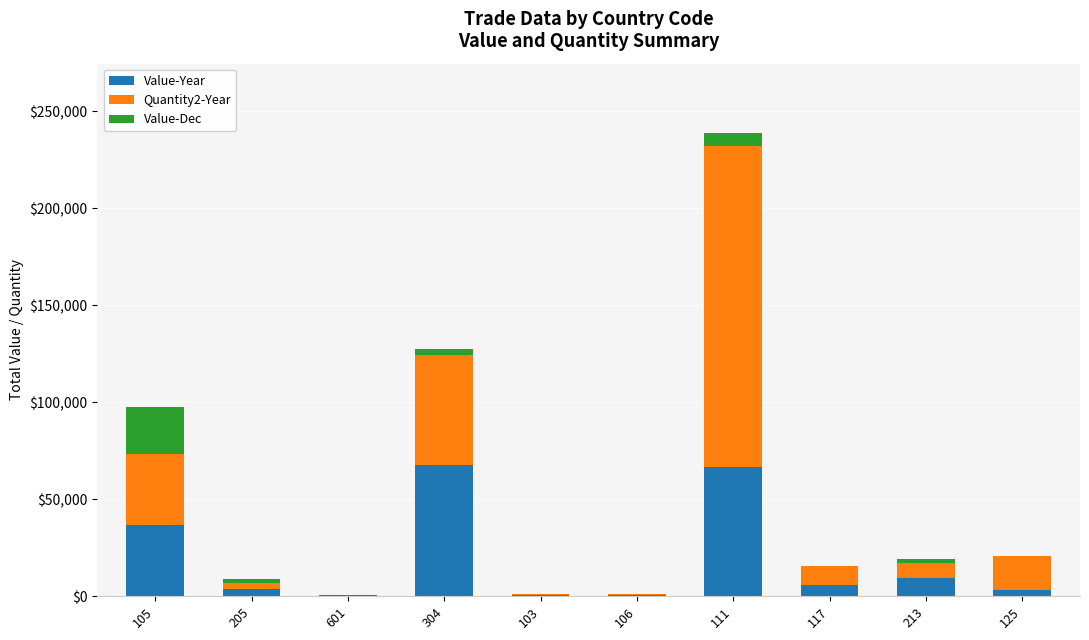

Does the chart contain stacked bars?

Yes